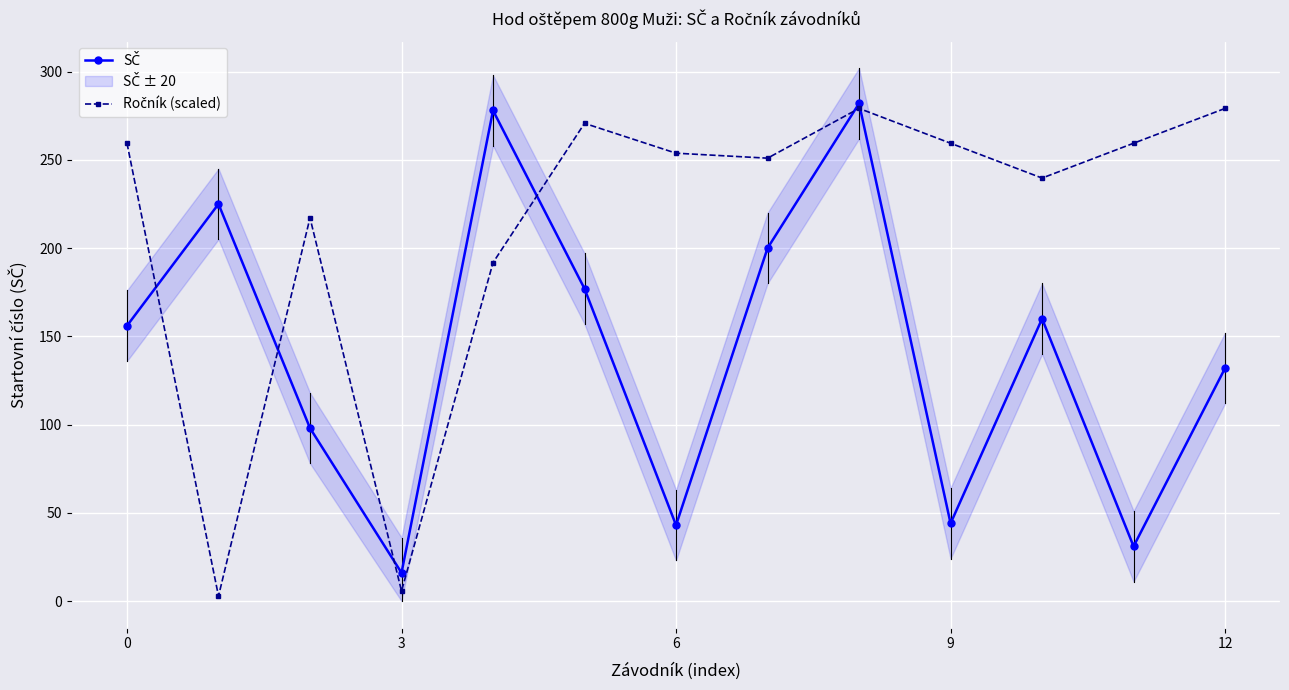

What is the difference between the highest and lowest values at 10?

79.7